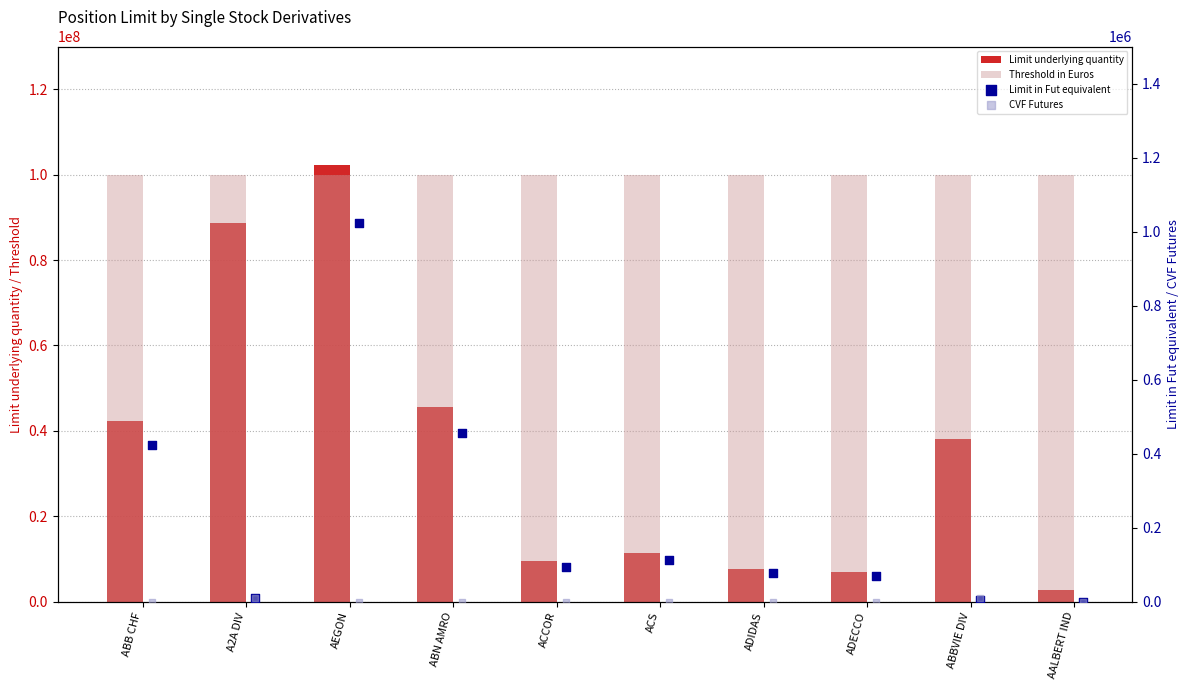

Which series contains the highest Y value?

Limit underlying quantity